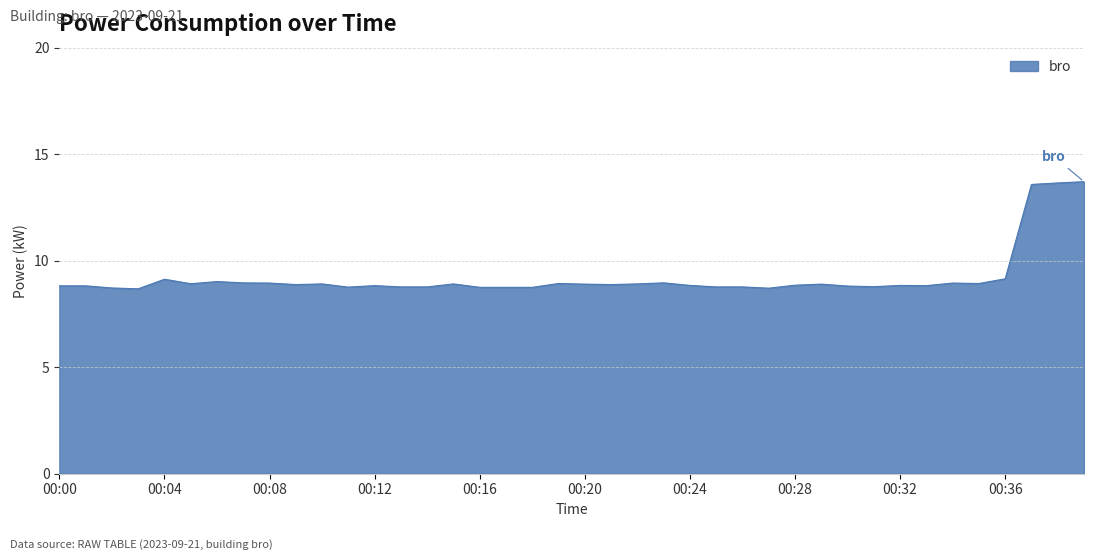

What is the difference between the maximum and minimum values?

5.0